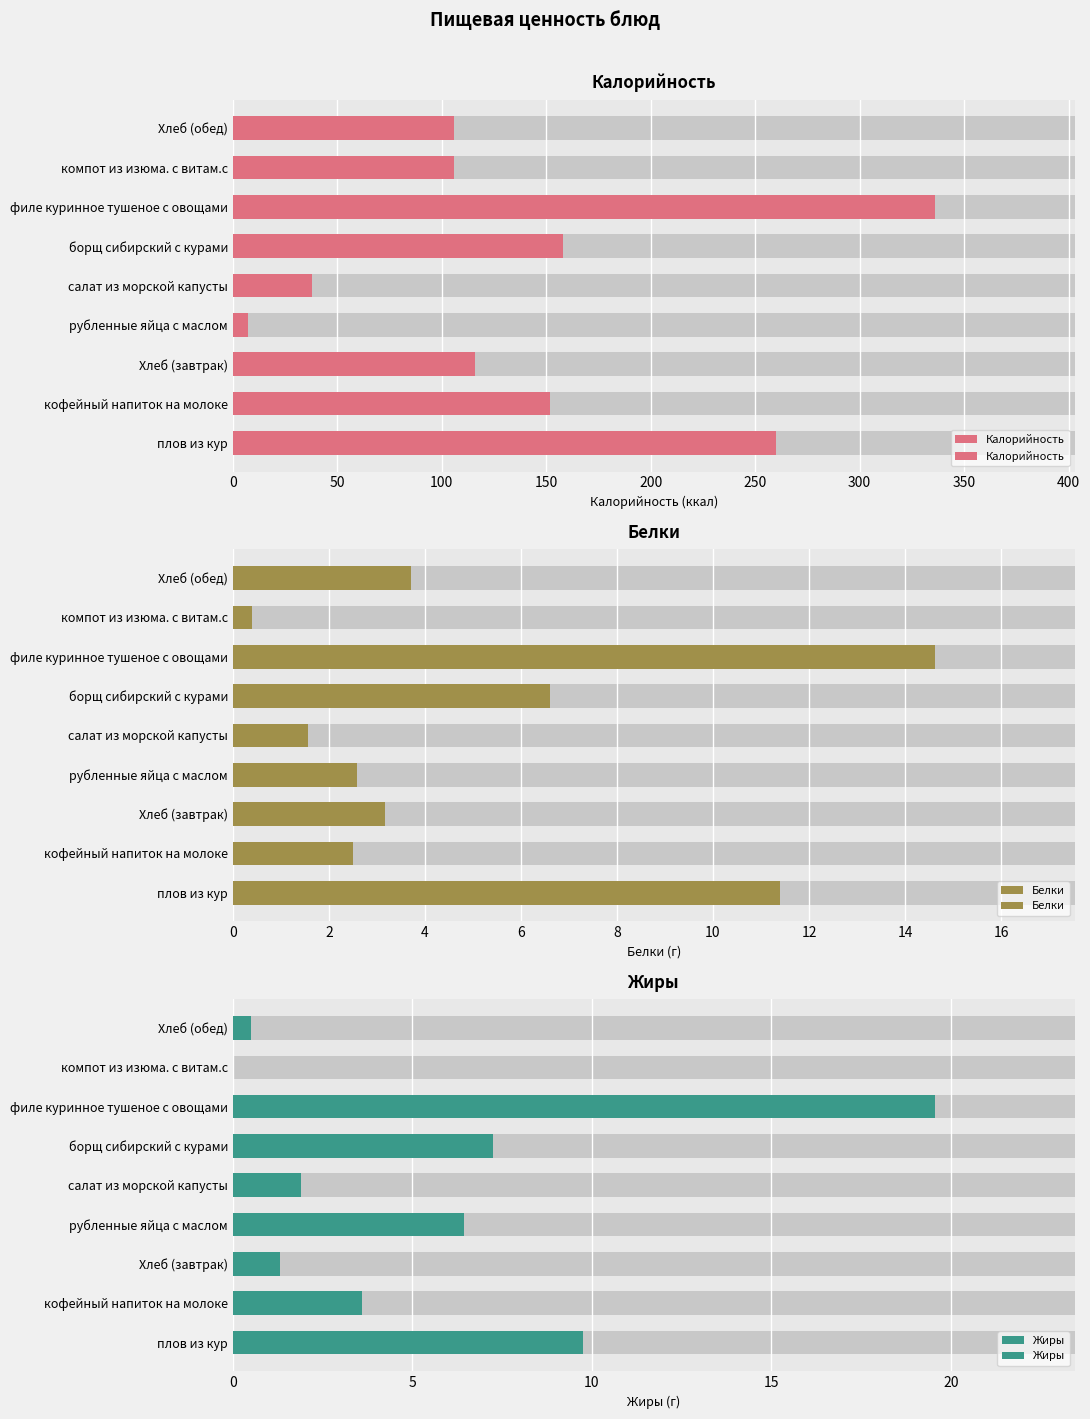

Reading left to right, extract all data points from this chart.

Калорийность: 260.2	152.0	115.8	7.1	37.8	158.0	336.0	106.0	106.0
Белки: 11.4	2.5	3.2	2.6	1.6	6.6	14.6	0.4	3.7
Жиры: 9.8	3.6	1.3	6.5	1.9	7.2	19.6	0.0	0.5